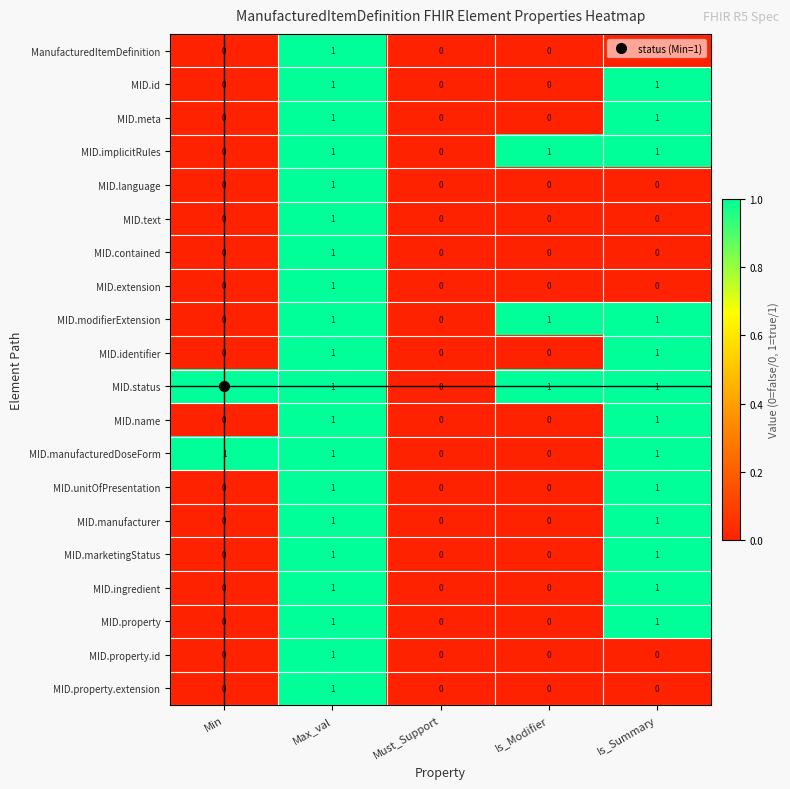

How many MID.language values are between 0 and 1?

5